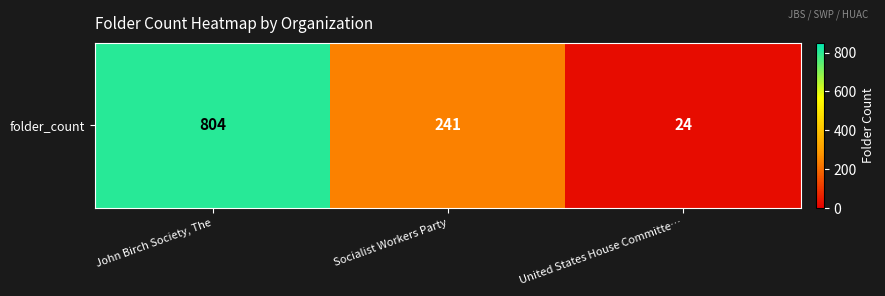

How many series are shown in this chart?

1